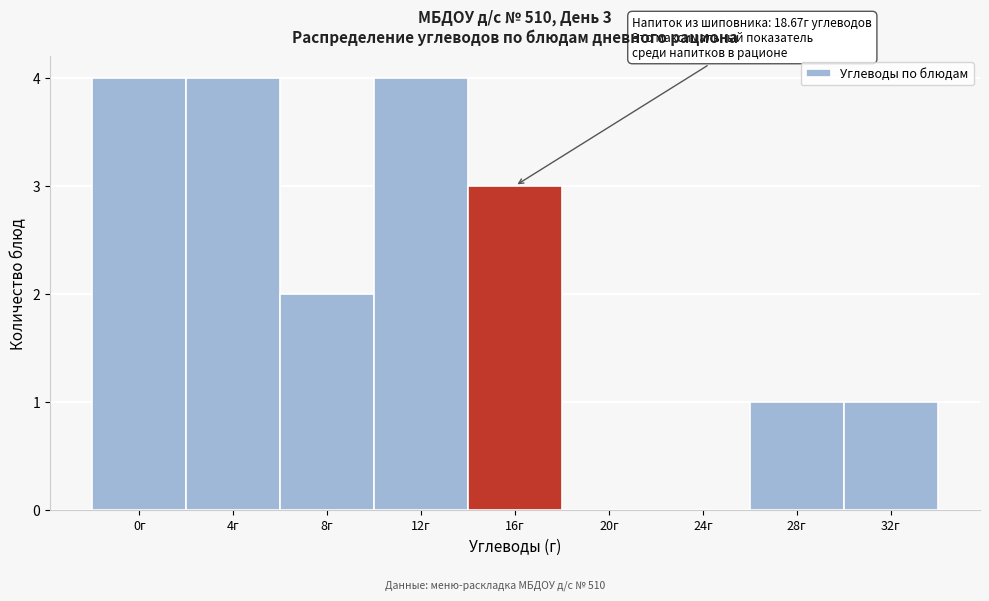

Reading left to right, what are all the values shown in this chart?

0г=4	4г=4	8г=2	12г=4	16г=3	20г=0	24г=0	28г=1	32г=1